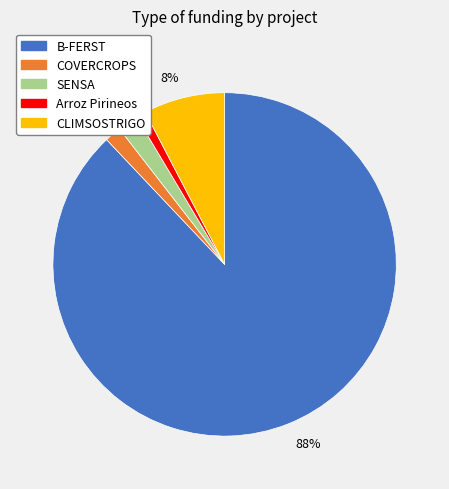

To the nearest percent, what is the average slice percentage?

20%